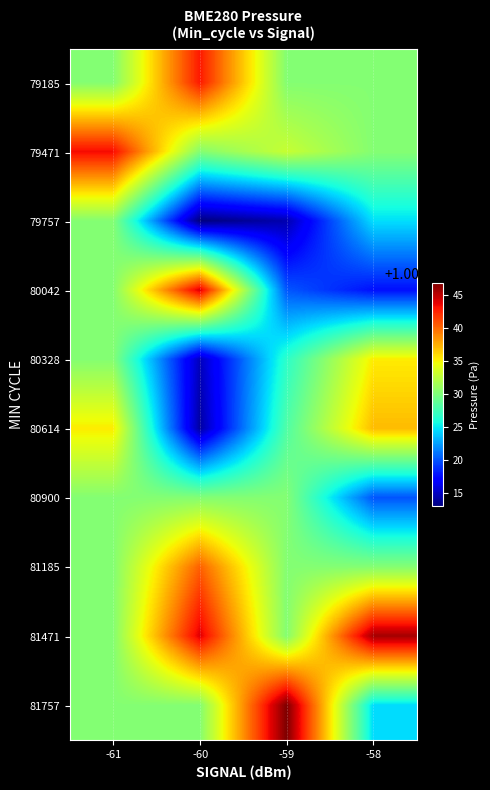

Reading right to left, extract all data points from this chart.

79185: -58=100330.3	-59=100330.3	-60=100342.9	-61=100330.3
79471: -58=100330.3	-59=100333.0	-60=100330.3	-61=100343.4
79757: -58=100324.6	-59=100314.4	-60=100313.0	-61=100330.3
80042: -58=100317.7	-59=100320.1	-60=100344.2	-61=100330.3
80328: -58=100335.3	-59=100326.7	-60=100314.8	-61=100330.3
80614: -58=100337.0	-59=100328.1	-60=100314.0	-61=100335.3
80900: -58=100320.0	-59=100330.3	-60=100330.3	-61=100330.3
81185: -58=100330.3	-59=100330.3	-60=100340.3	-61=100330.3
81471: -58=100345.7	-59=100330.3	-60=100344.0	-61=100330.3
81757: -58=100324.6	-59=100346.8	-60=100330.3	-61=100330.3